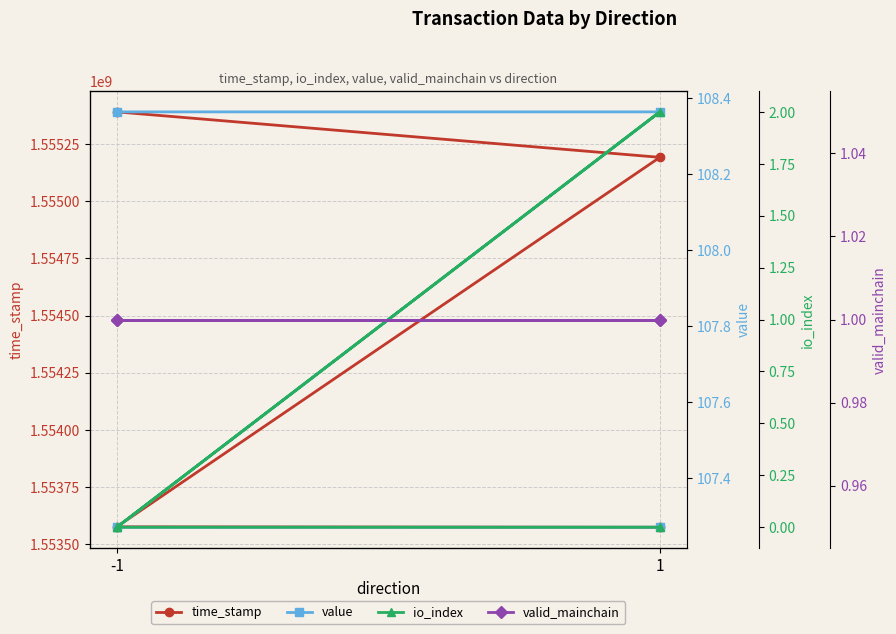

Count the number of categories in the chart.

4